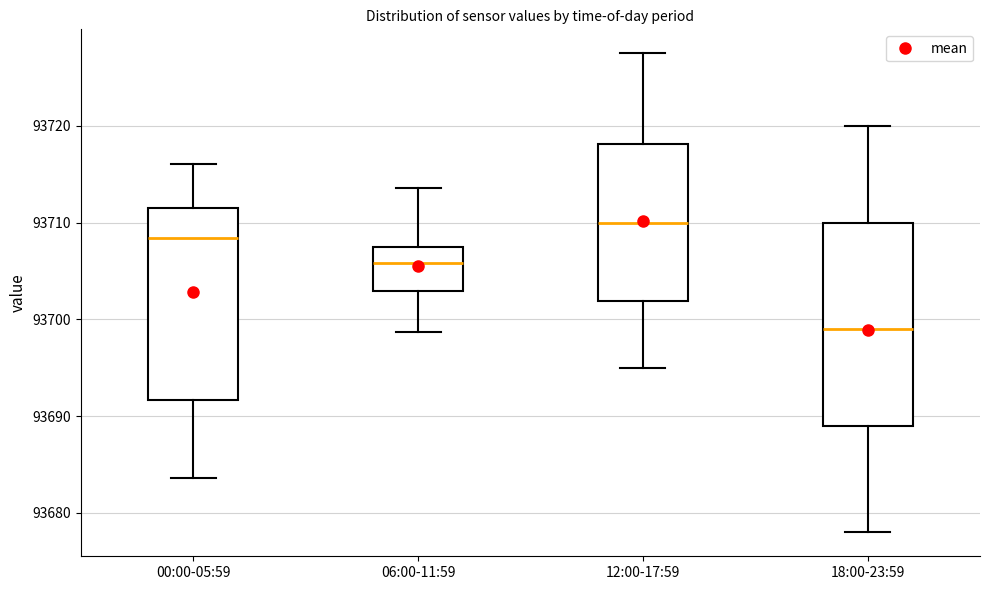

Reading left to right, read every box against the y-axis: the position of its median line, the range the box covers, and the ends of its whiskers. The values are not printed on the chart, so give them approximately, as read against the axis.

00:00-05:59: median 93708, box 93692 to 93712, whiskers 93684 to 93716
06:00-11:59: median 93706, box 93703 to 93708, whiskers 93699 to 93714
12:00-17:59: median 93710, box 93702 to 93718, whiskers 93695 to 93728
18:00-23:59: median 93699, box 93689 to 93710, whiskers 93678 to 93720